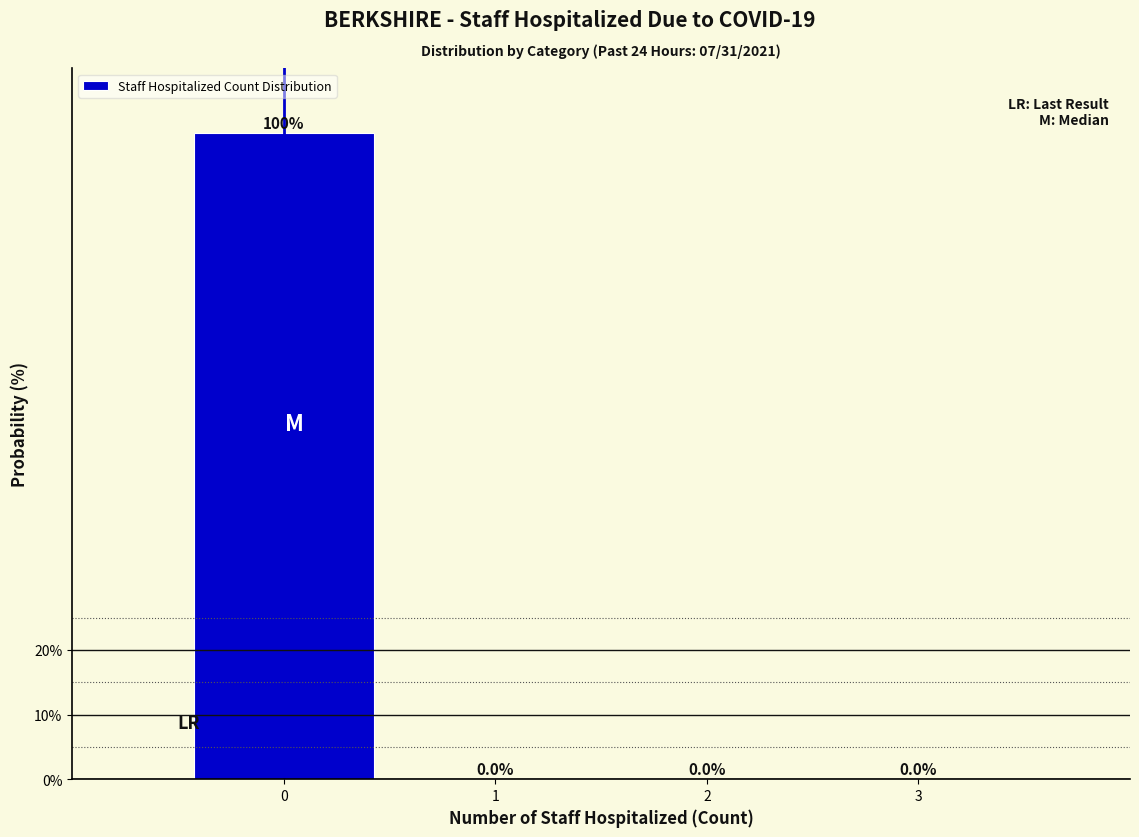

Reading left to right, list every bar in this chart as the range it spans on the x-axis followed by its height.

-0.5 to 0.5: 100.0
0.5 to 1.5: 0.0
1.5 to 2.5: 0.0
2.5 to 3.5: 0.0